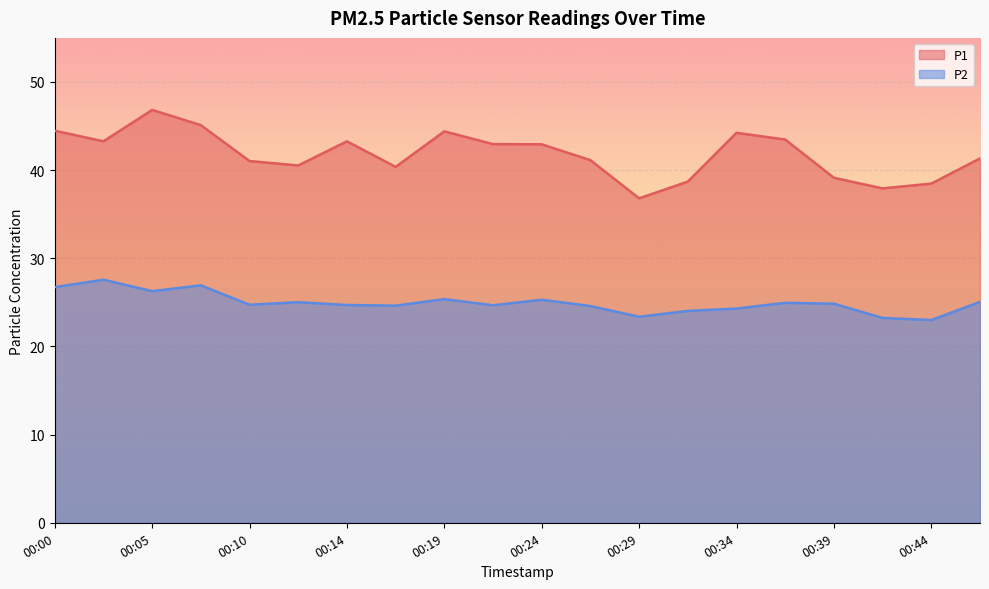

How many interior local peaks does the P1 series have?

4